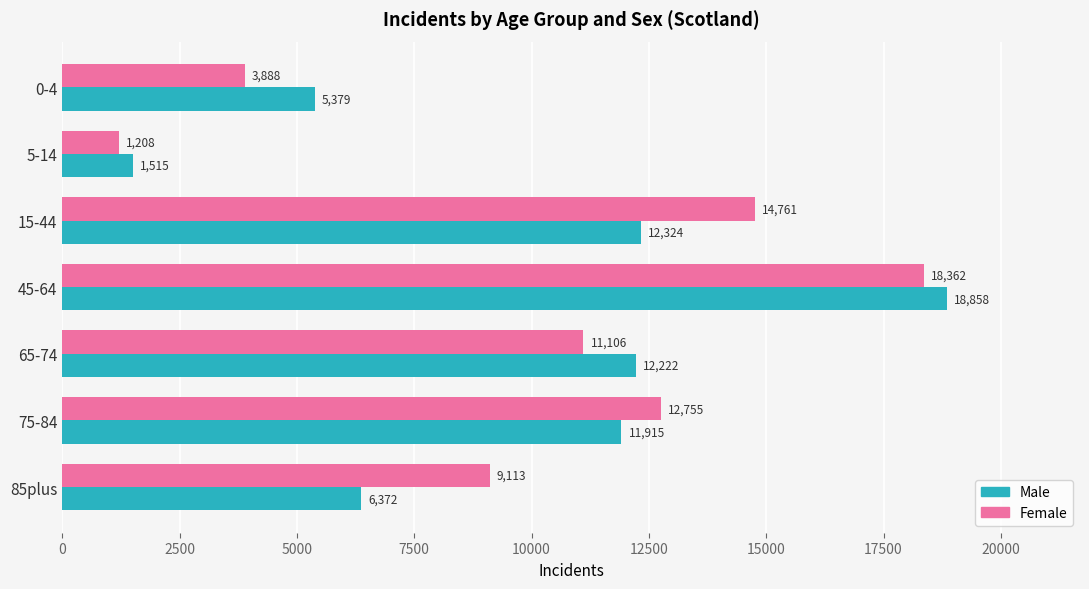

Which series has the largest total across all categories?

Female